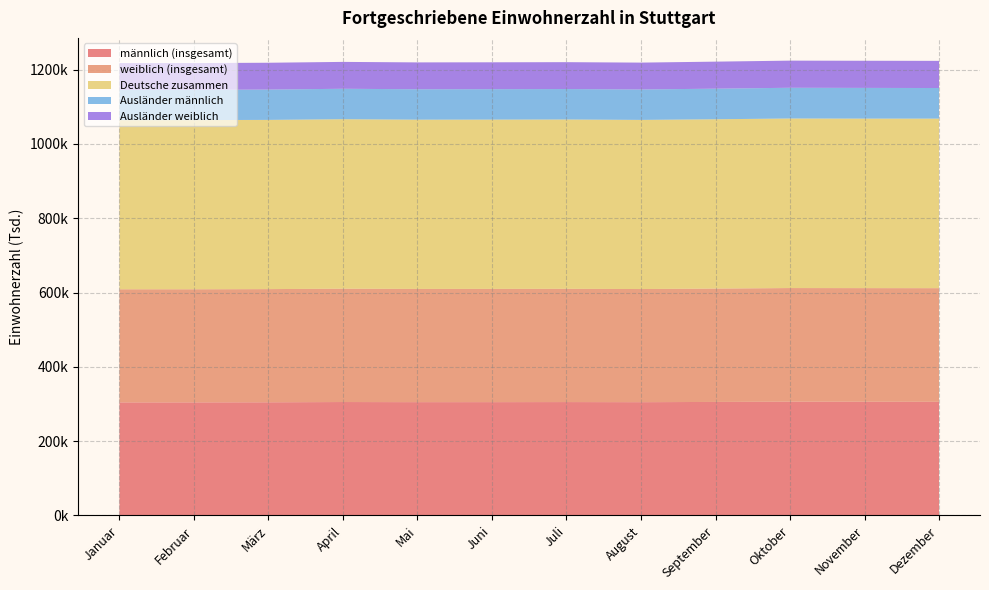

Reading right to left, extract all data points from this chart.

männlich (insgesamt): 305909	306116	306239	305533	304896	305180	305016	304960	305288	304591	304385	304281
weiblich (insgesamt): 305757	305686	305740	305086	304423	304743	304719	304649	304992	304542	304327	304424
Deutsche zusammen: 456243	456134	456256	455561	455139	455608	455525	455461	456019	455353	455244	455175
Ausländer männlich: 82326	82625	82692	82314	81903	81985	81907	81867	81925	81615	81385	81340
Ausländer weiblich: 73097	73043	73031	72744	72277	72330	72303	72281	72336	72165	72083	72190